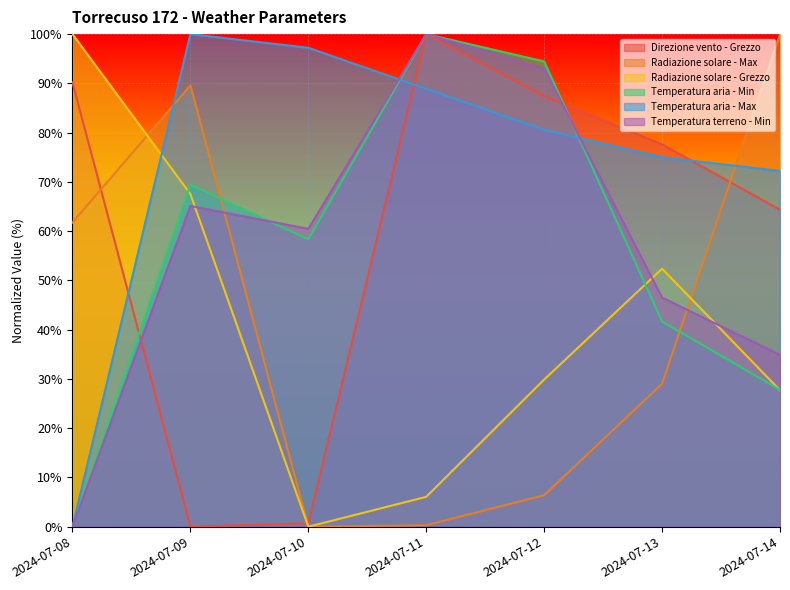

How many lines are shown in the chart?

6